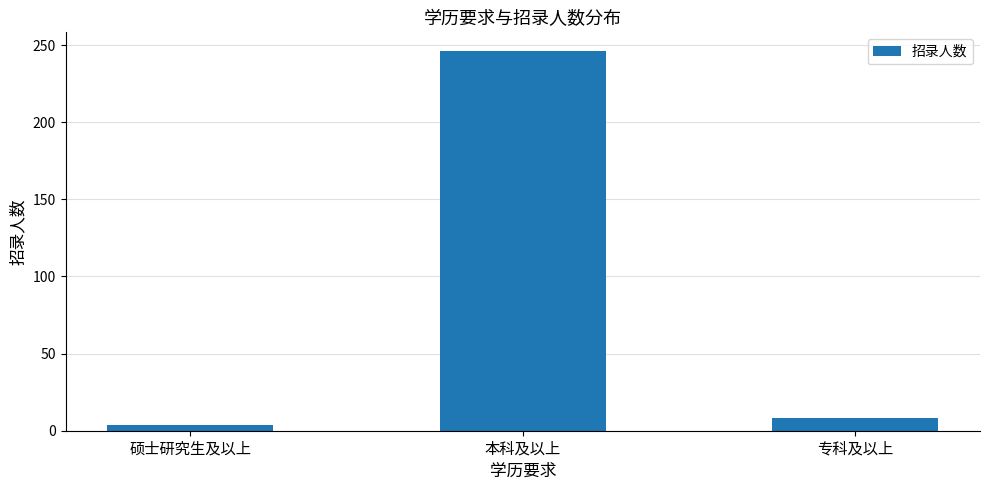

How many data points are less than 8?

1